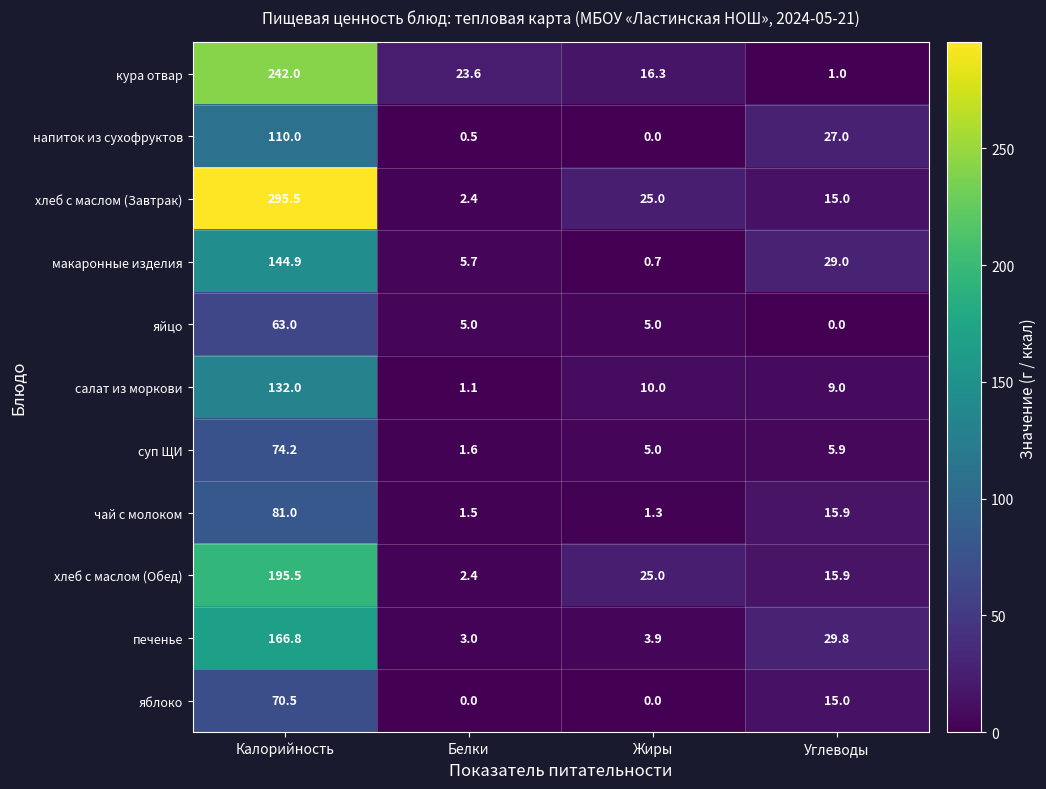

The value of салат из моркови at Углеводы is 5.3. True or false?

False